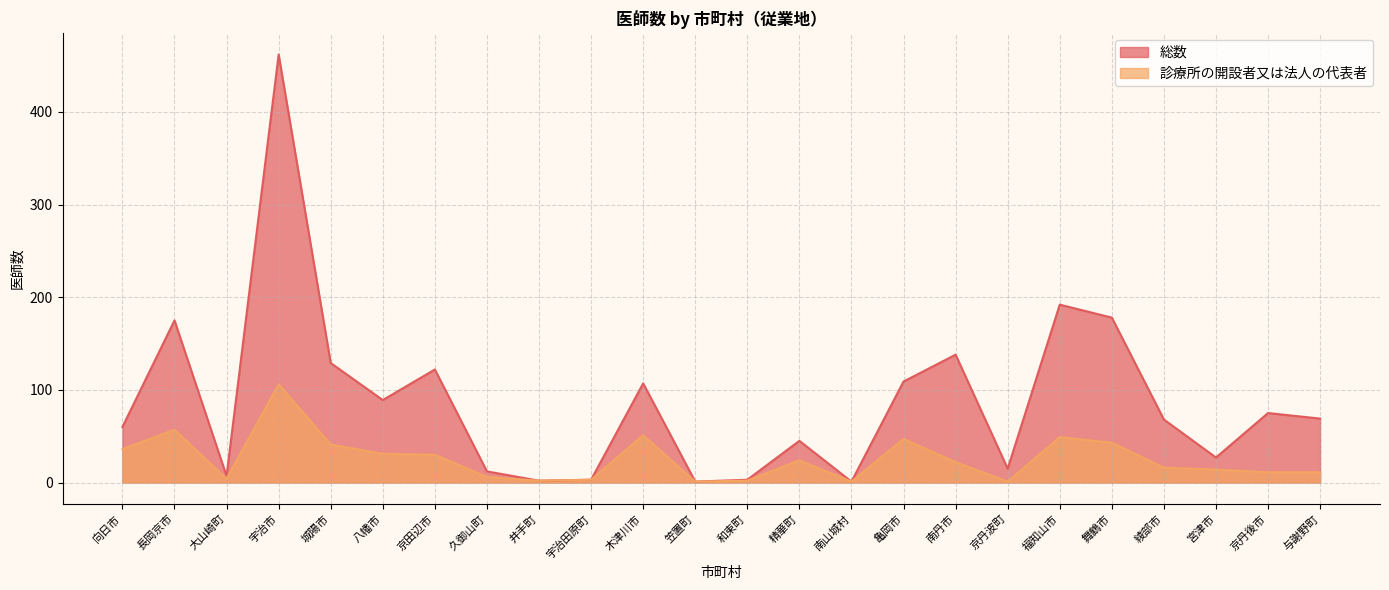

What is the value of the 総数 point at the 6th from the left?

89